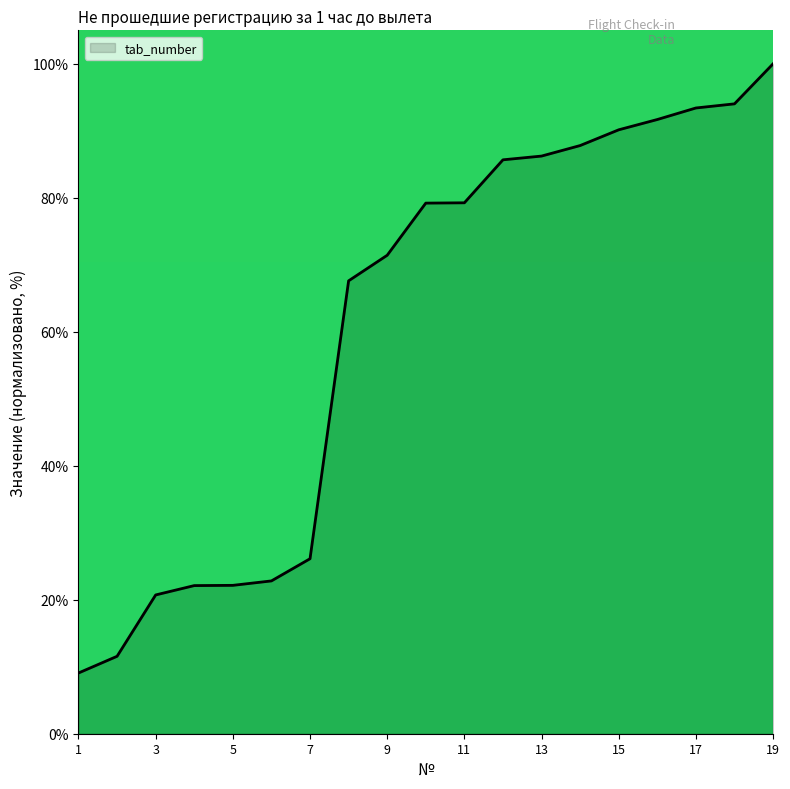

What is the smallest value displayed?

9.1